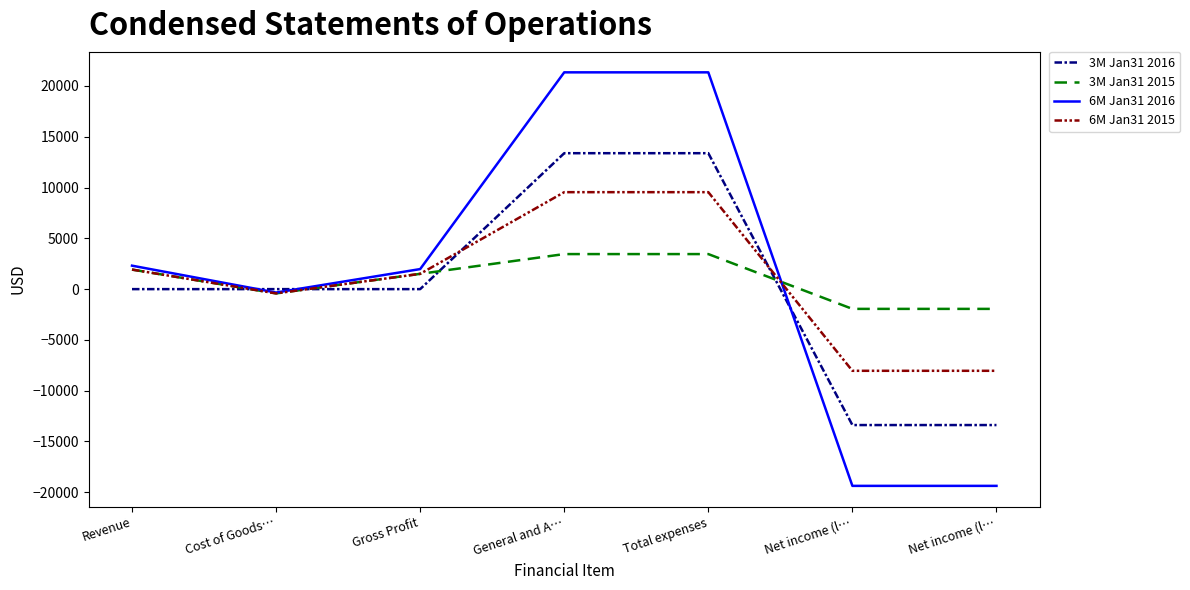

What are all the series names shown in the legend?

3M Jan31 2016, 3M Jan31 2015, 6M Jan31 2016, 6M Jan31 2015